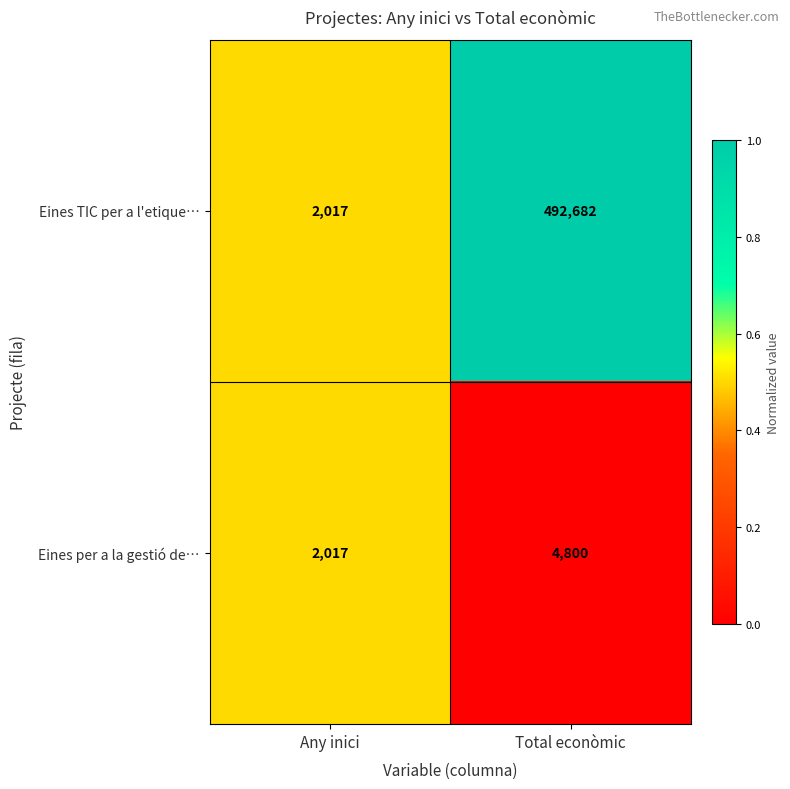

Reading left to right, what are all the values shown in this chart?

Eines TIC per a l'etique…: 2017	492682
Eines per a la gestió de…: 2017	4800